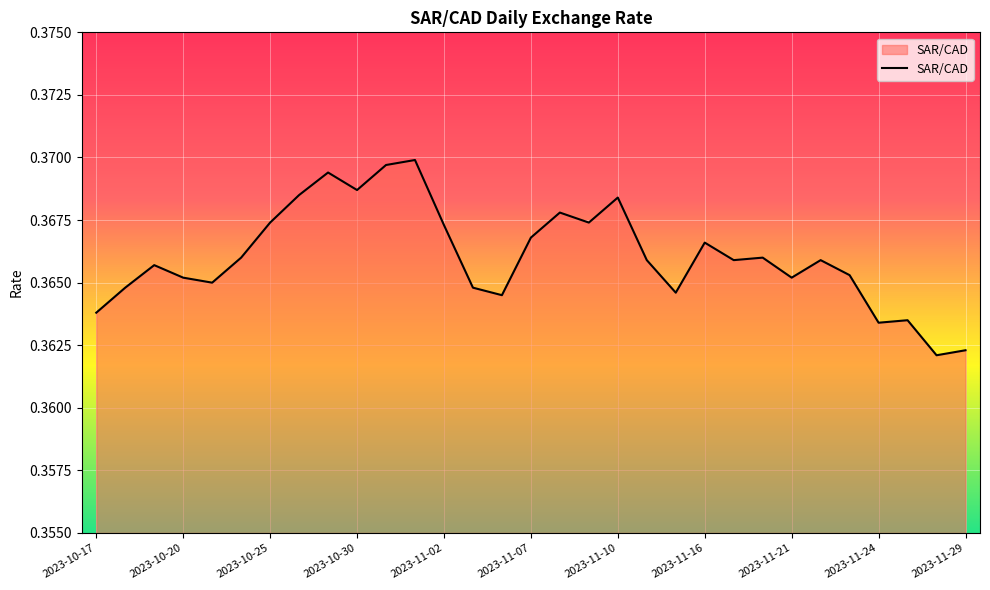

True or false: the data has more than 1 interior local peaks.

True